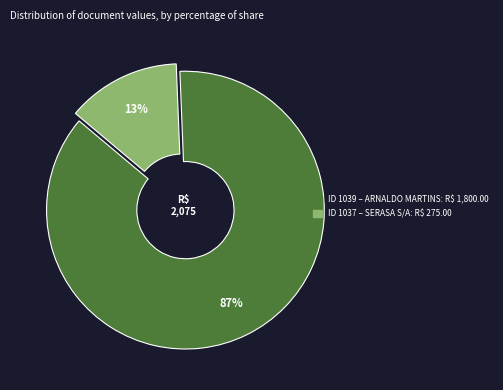

To the nearest percent, what is the average slice percentage?

50%